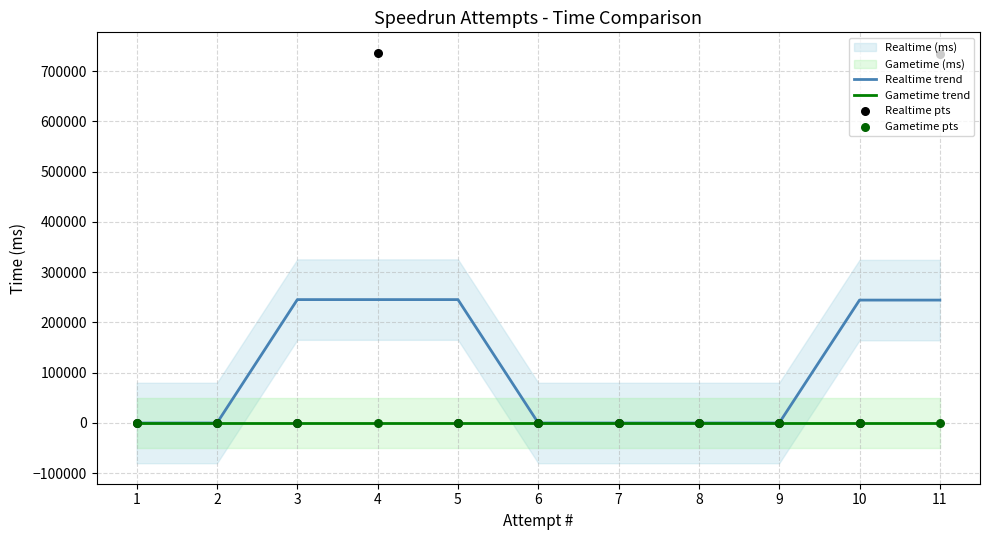

Which series has the largest total across all categories?

Realtime pts